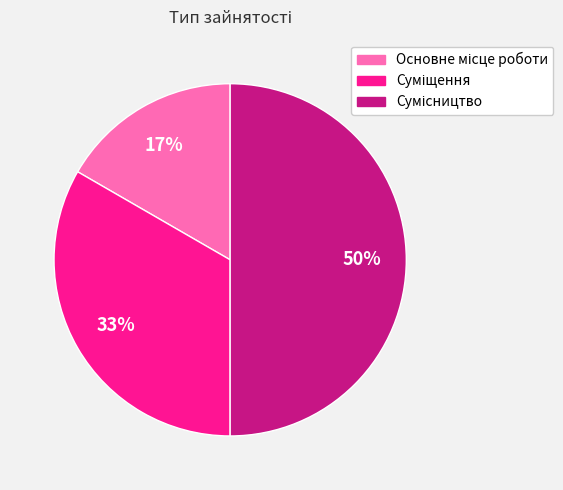

To the nearest percent, what is the difference between the largest and smallest slice percentages?

33%